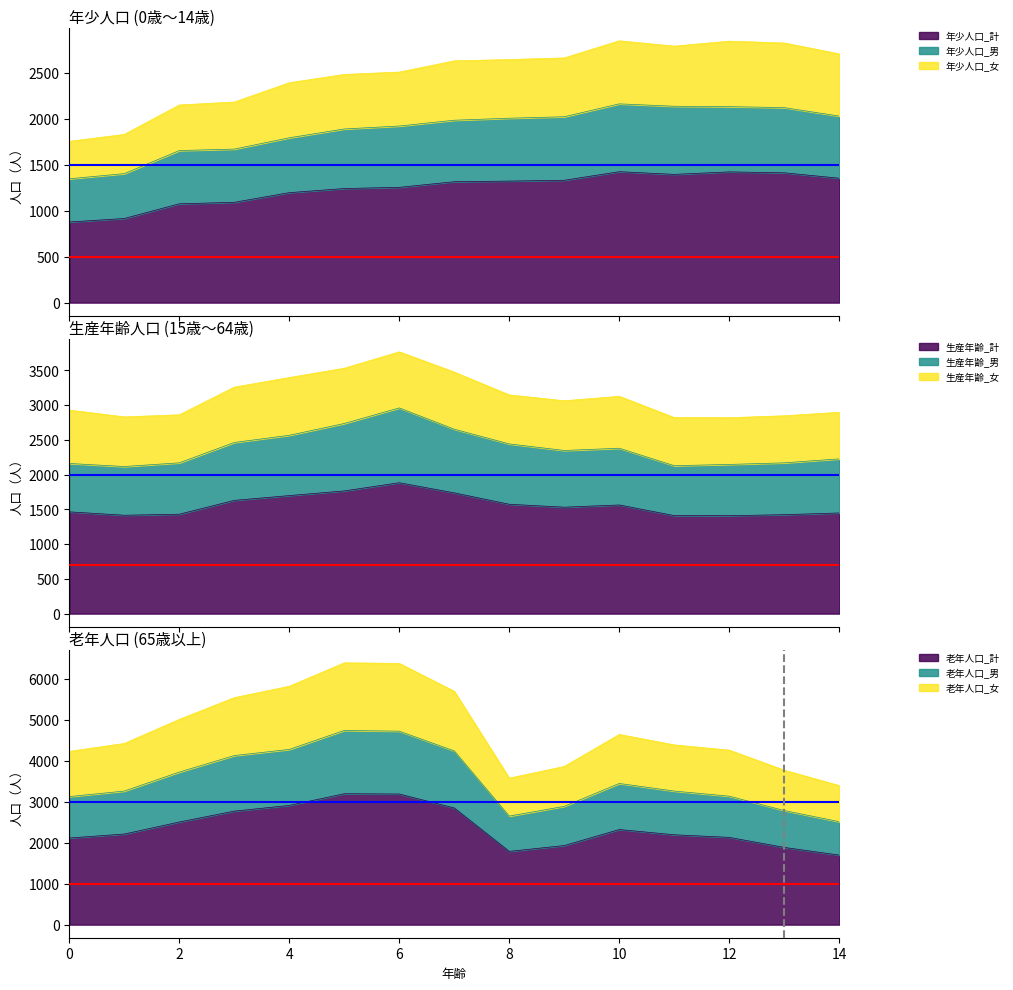

Does the chart have visible grid lines?

No